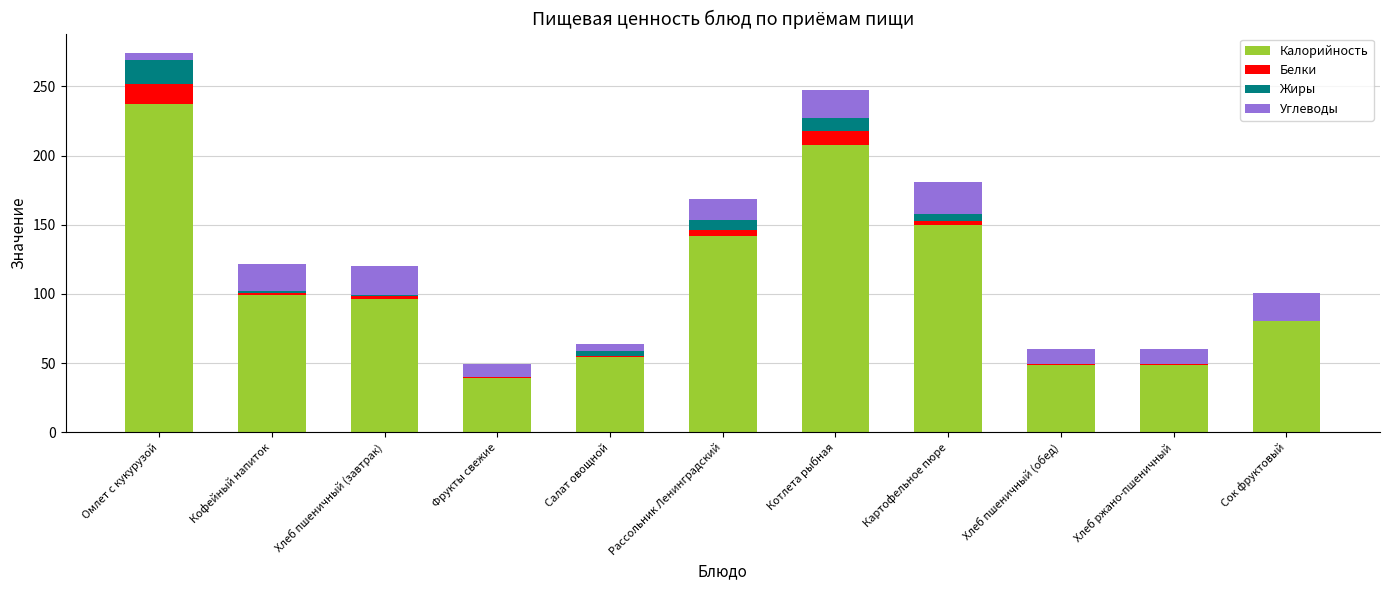

Is it true that Калорийность equals 406.7 at Омлет с кукурузой?

False